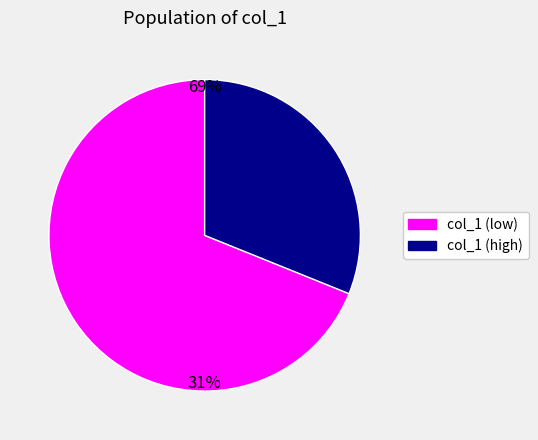

Does any single category account for the majority?

Yes